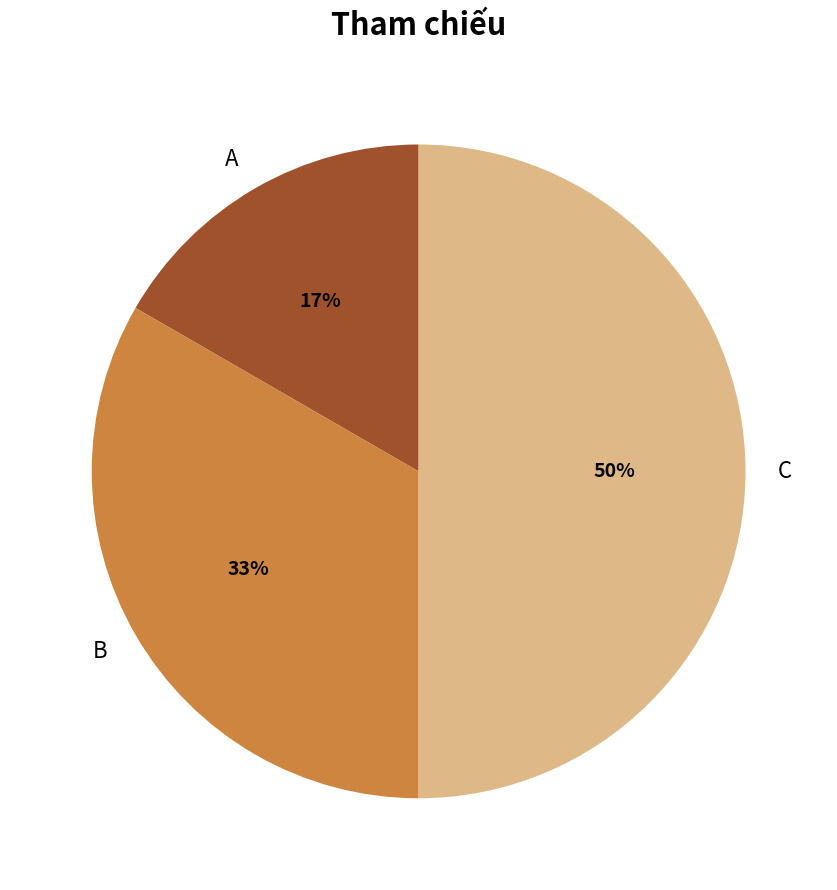

Is it true that B is 47% of the pie?

False